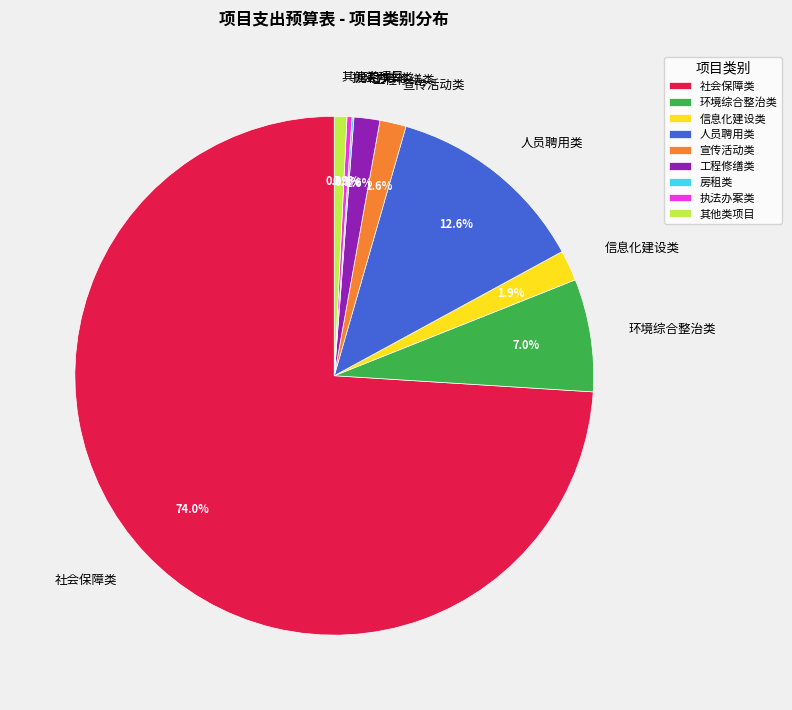

Which category has the biggest portion of the pie?

社会保障类